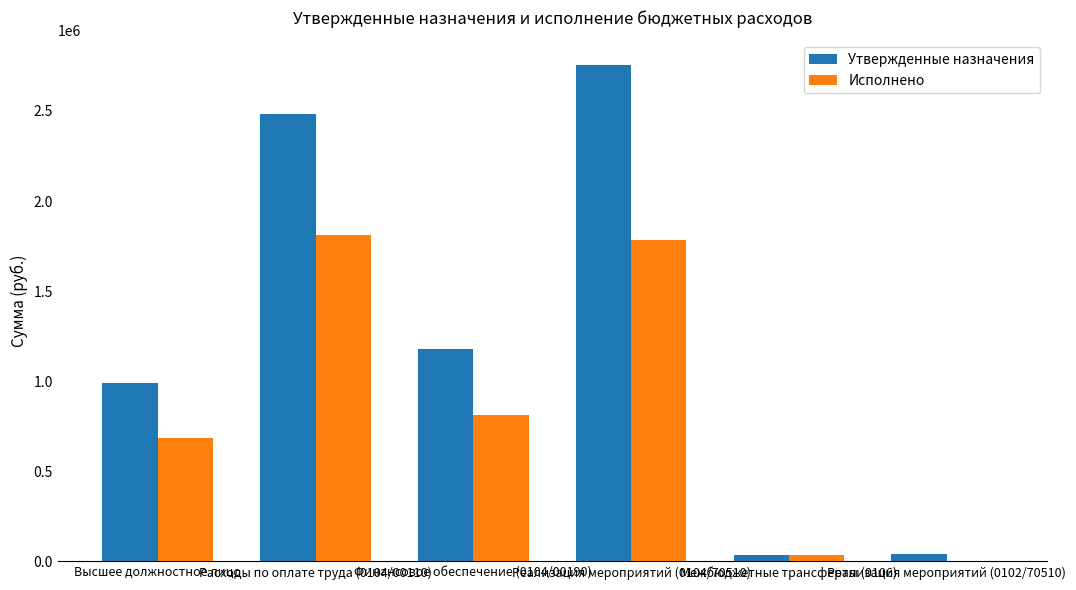

What is the total value across all series at Высшее должностное лицо?

1677764.0